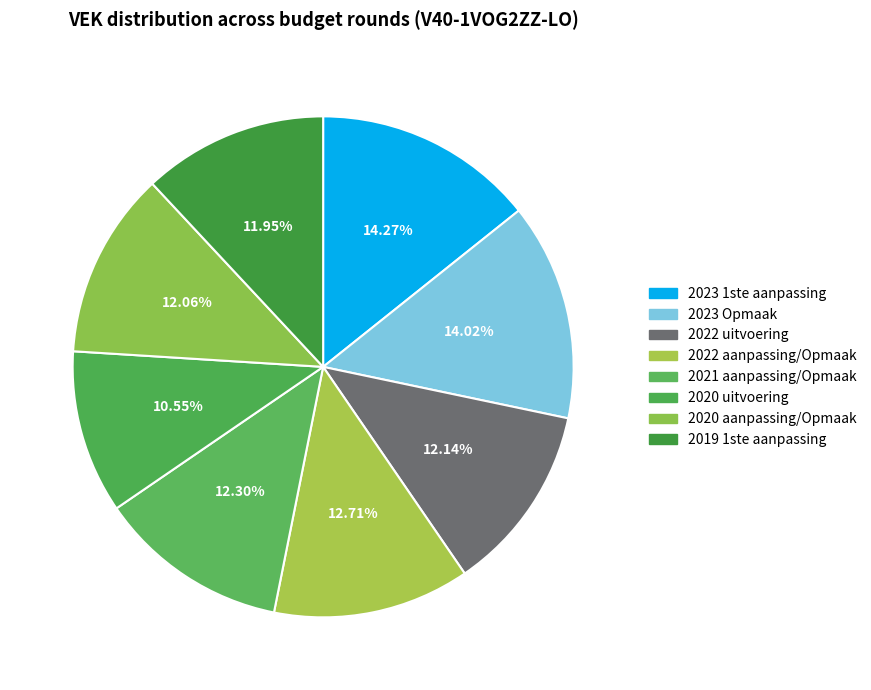

The 2023 1ste aanpassing slice represents 14% of the pie. True or false?

True